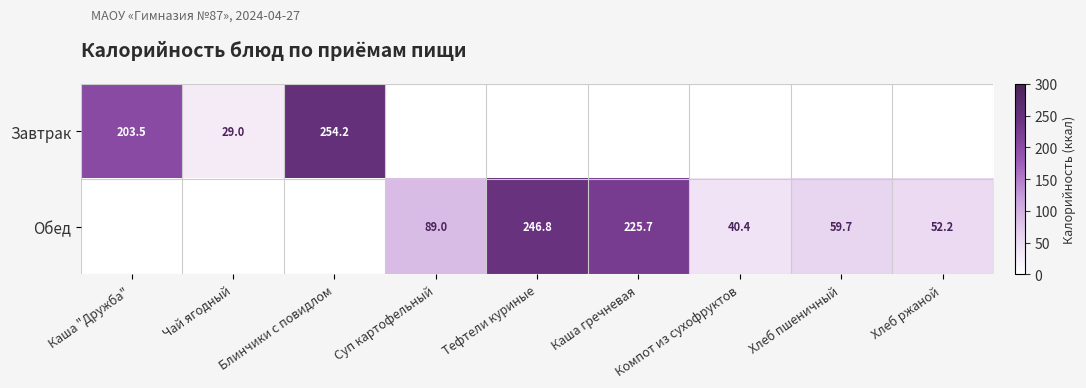

True or false: Обед has a value of 246.8 at Тефтели куриные.

True